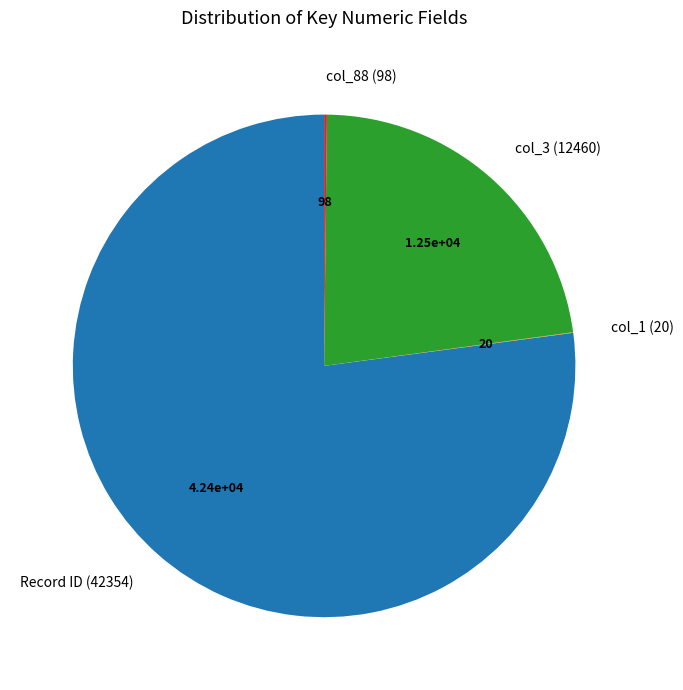

Which category has the biggest portion of the pie?

Record ID (42354)